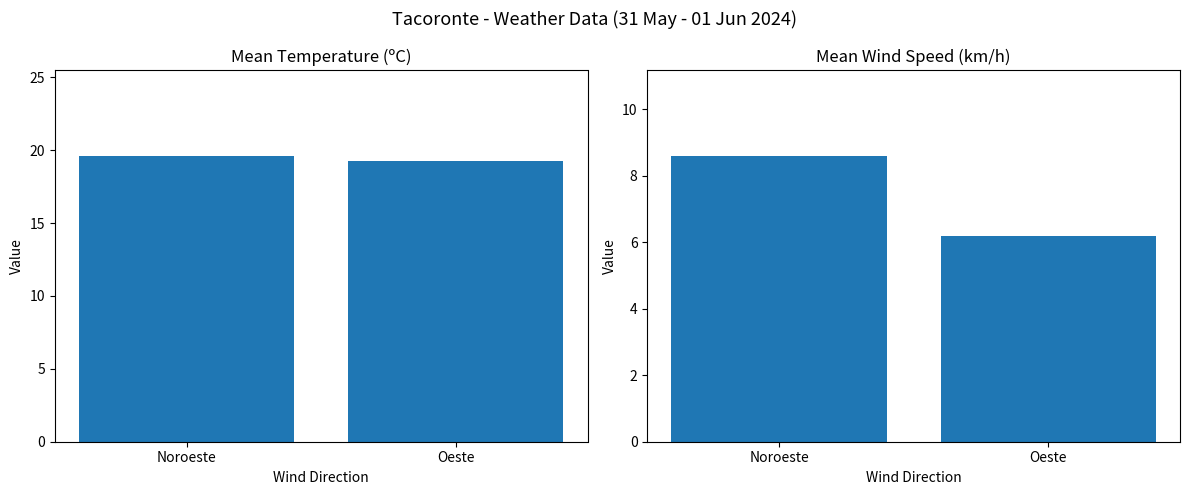

What value does the Velocidad del viento (km/h) series have at Noroeste?

8.6